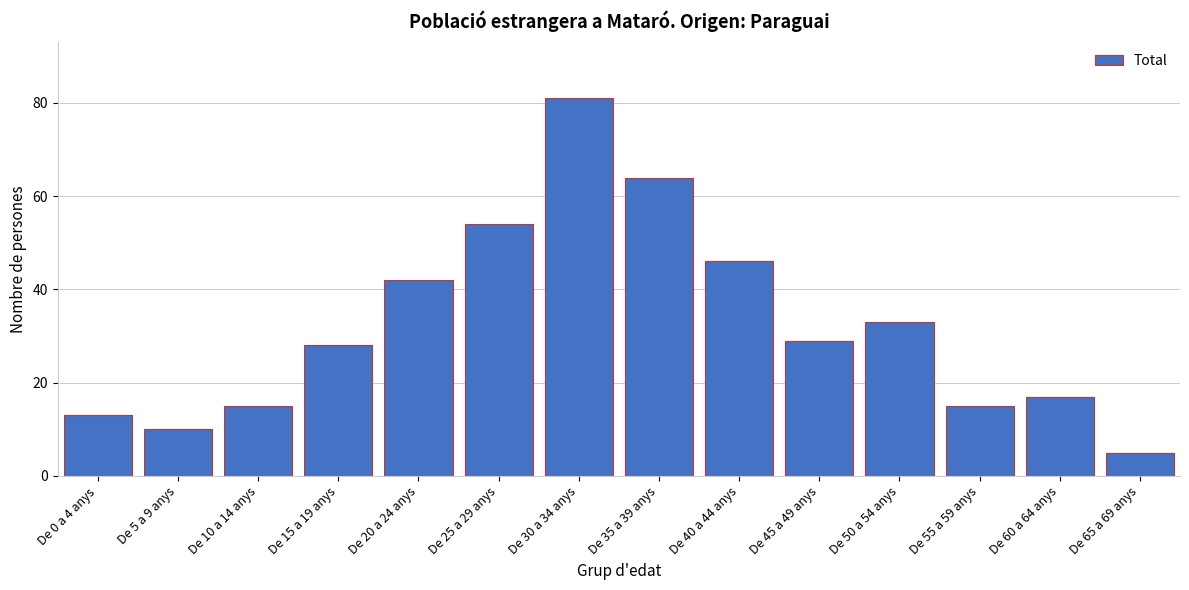

Reading left to right, what are all the values shown in this chart?

13	10	15	28	42	54	81	64	46	29	33	15	17	5